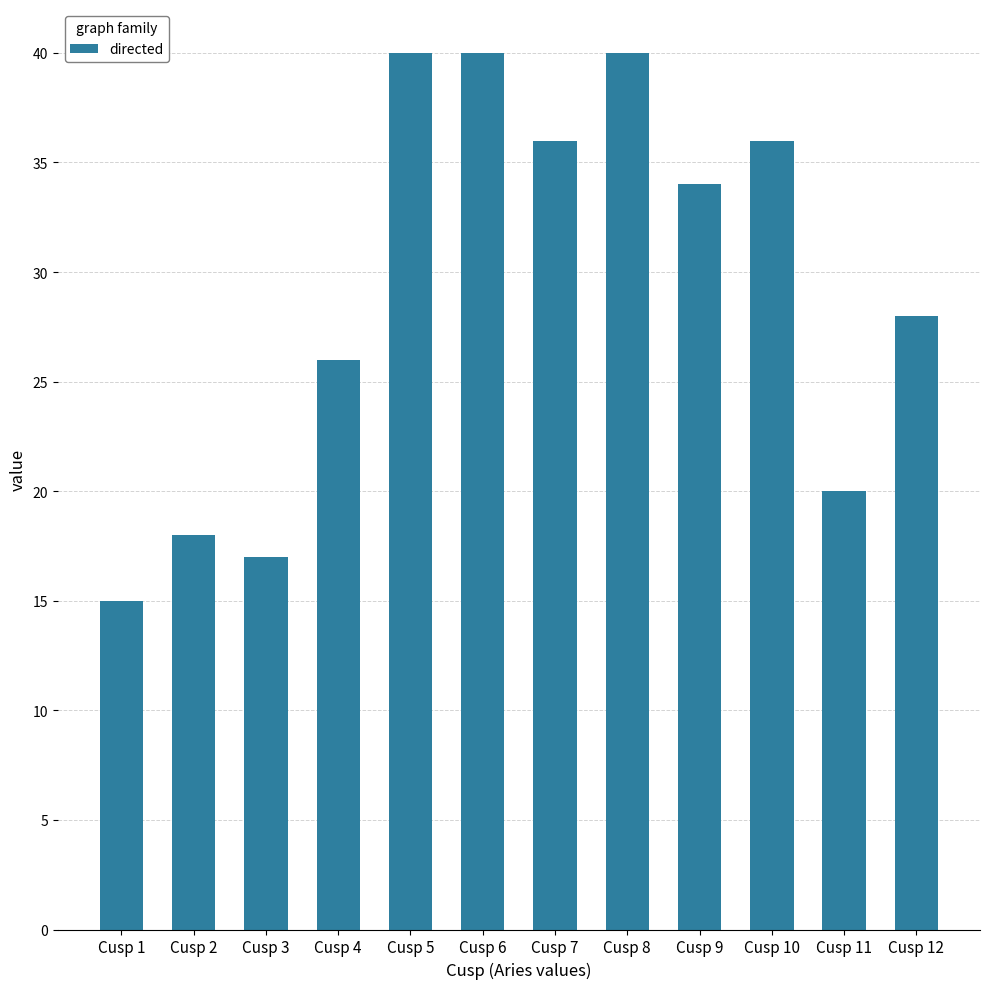

What is the sum of the values at Cusp 8 and Cusp 12?

68